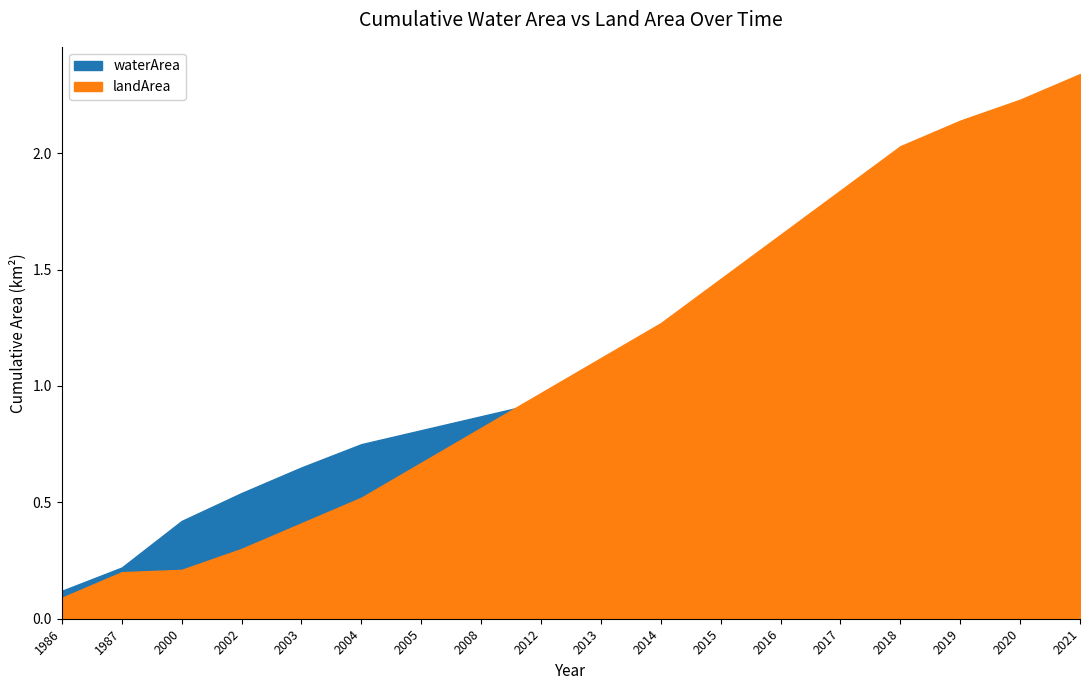

Which series changed the most between 1986 and 2012?

waterArea